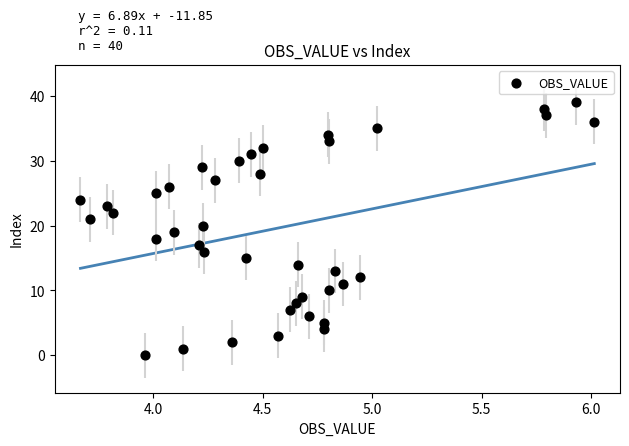

What is the range of Y values (max minus min)?

39